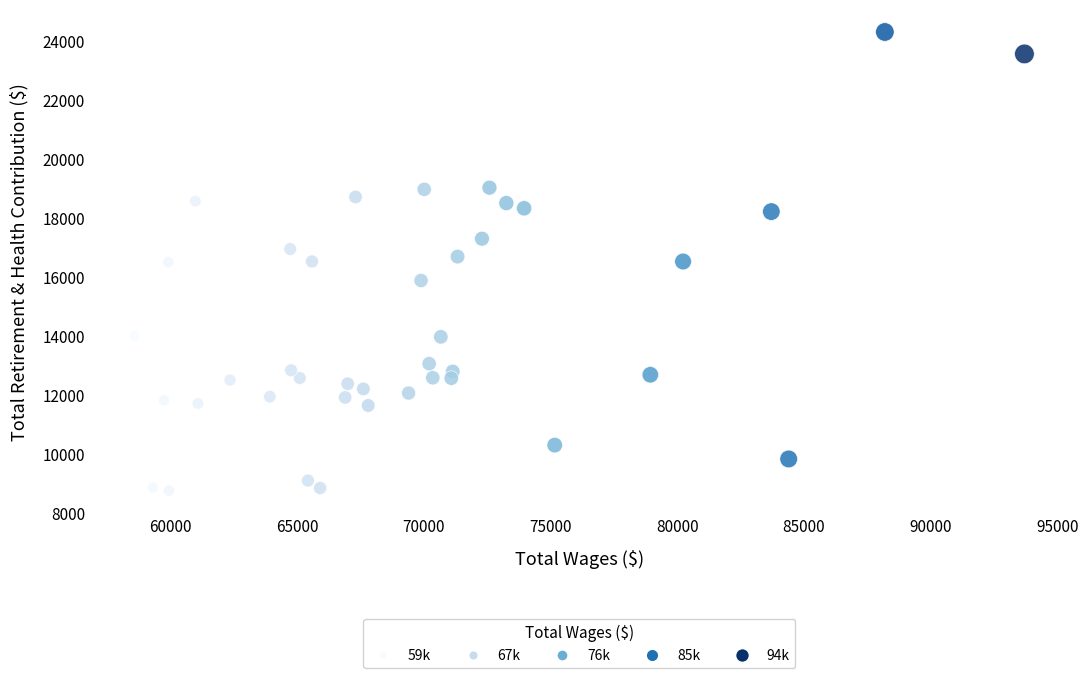

What is the range of X values (max minus min)?

35126